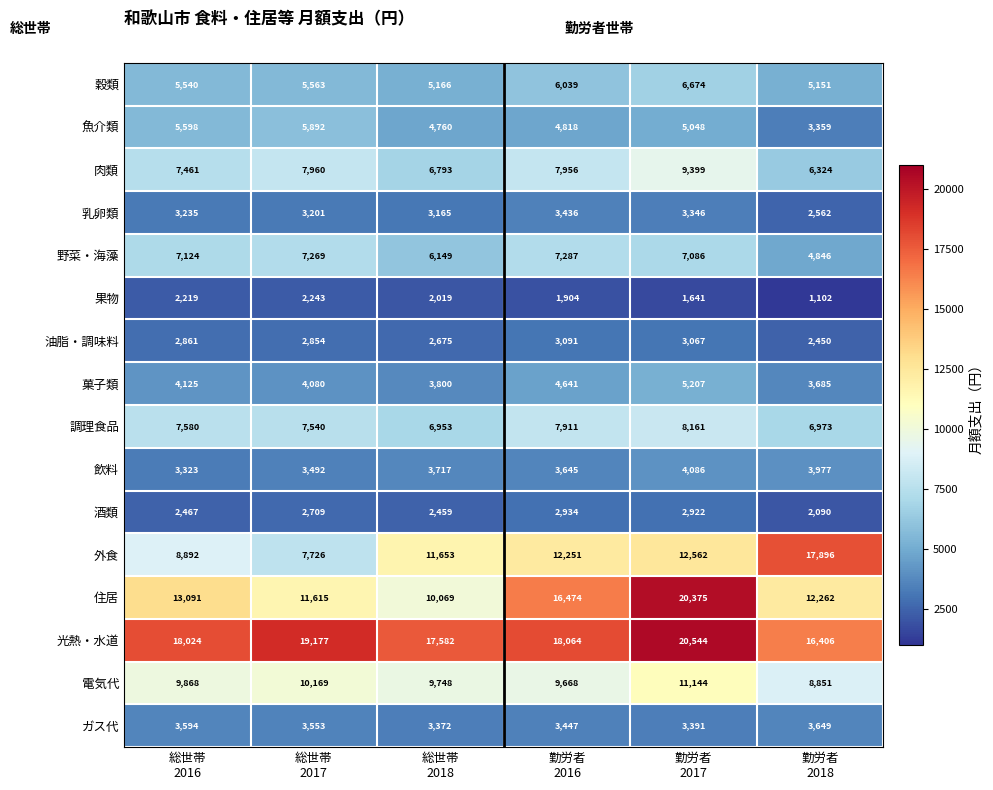

What is the difference between the maximum and second lowest values in the 野菜・海藻 series?

1138